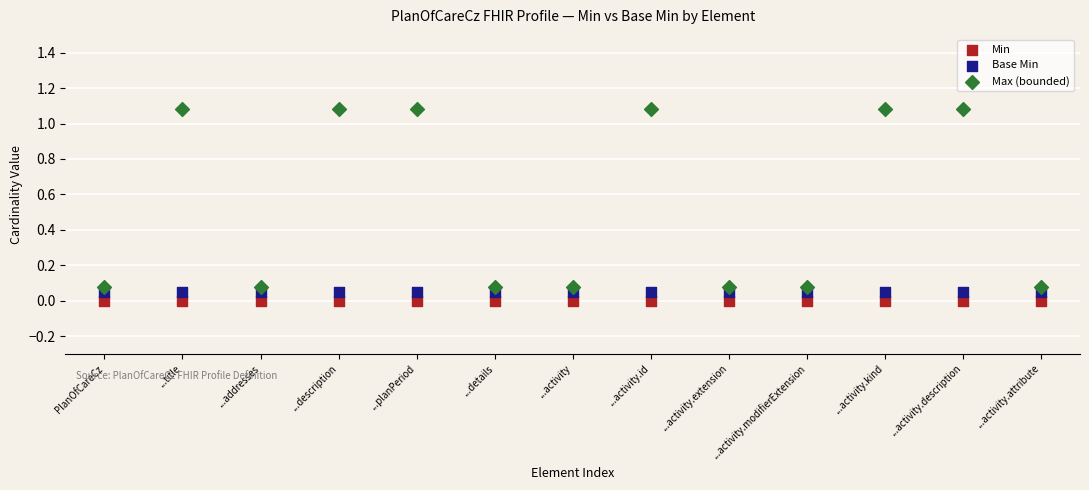

Which series contains the lowest Y value?

Min